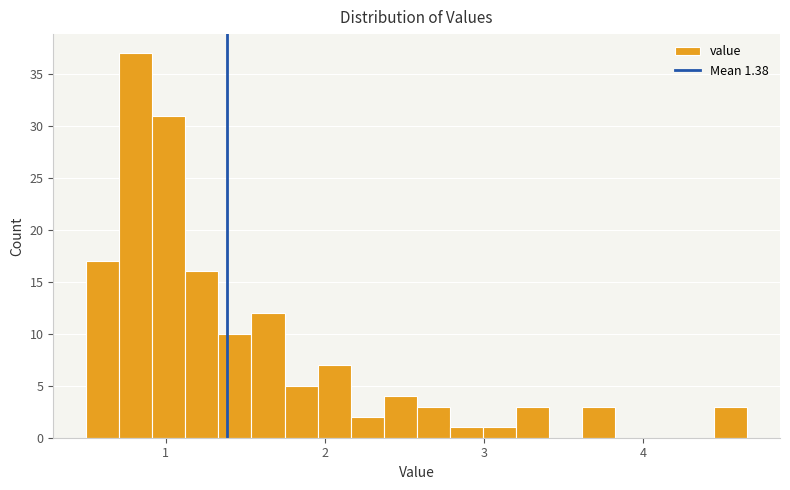

Read against the x-axis, roughly where is the centre of the tallest bar?

0.8